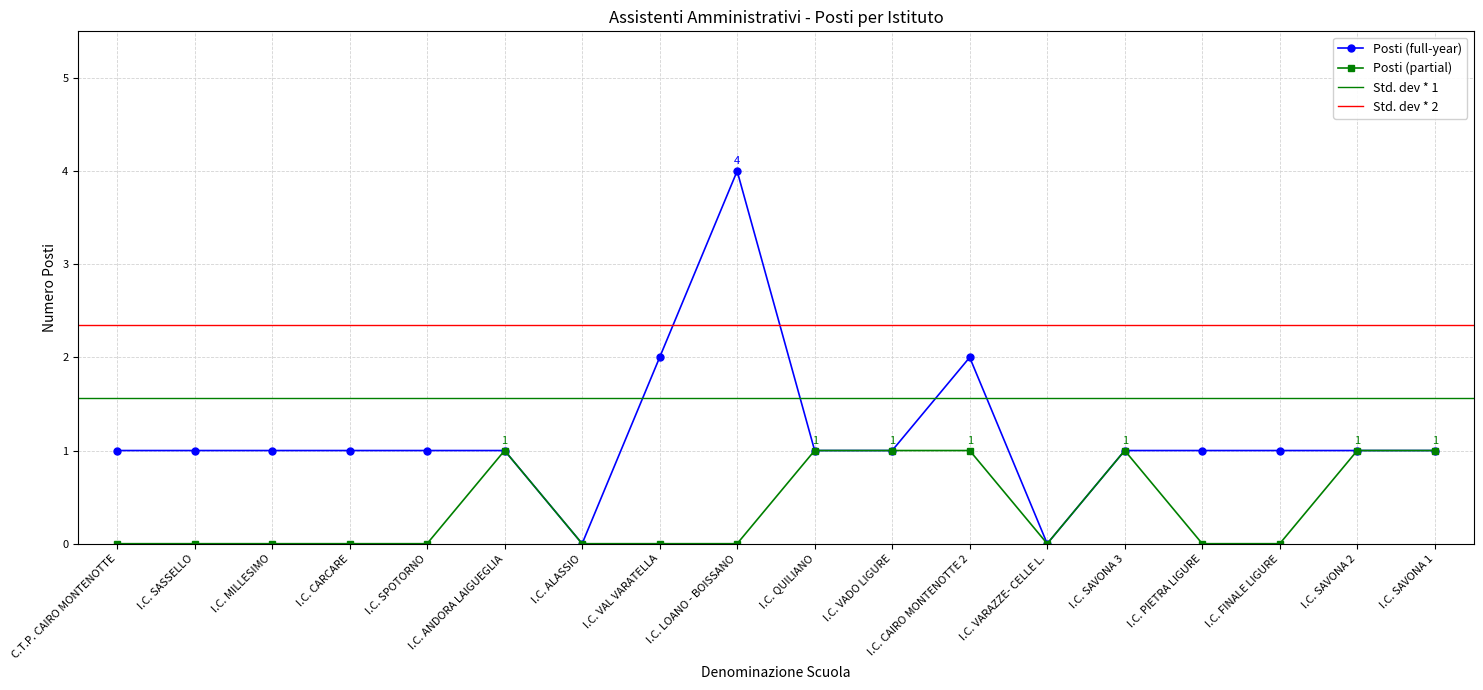

Which category has the lowest value across all series?

I.C. ALASSIO